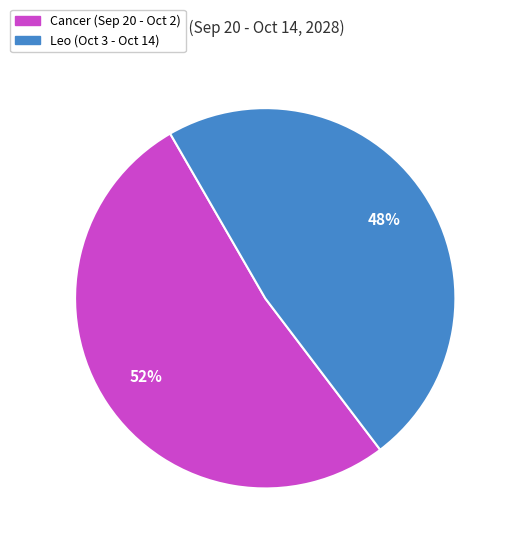

To the nearest percent, what portion does Leo represent?

48%